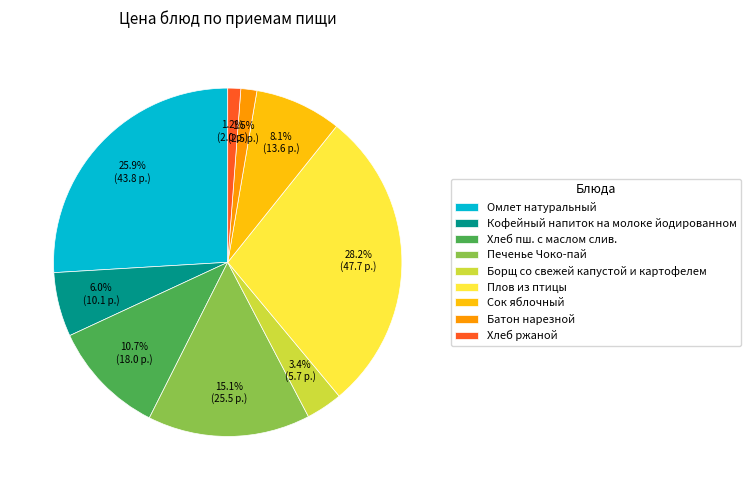

Approximately how many times larger is the value at Сок яблочный compared to Плов из птицы?

0.3